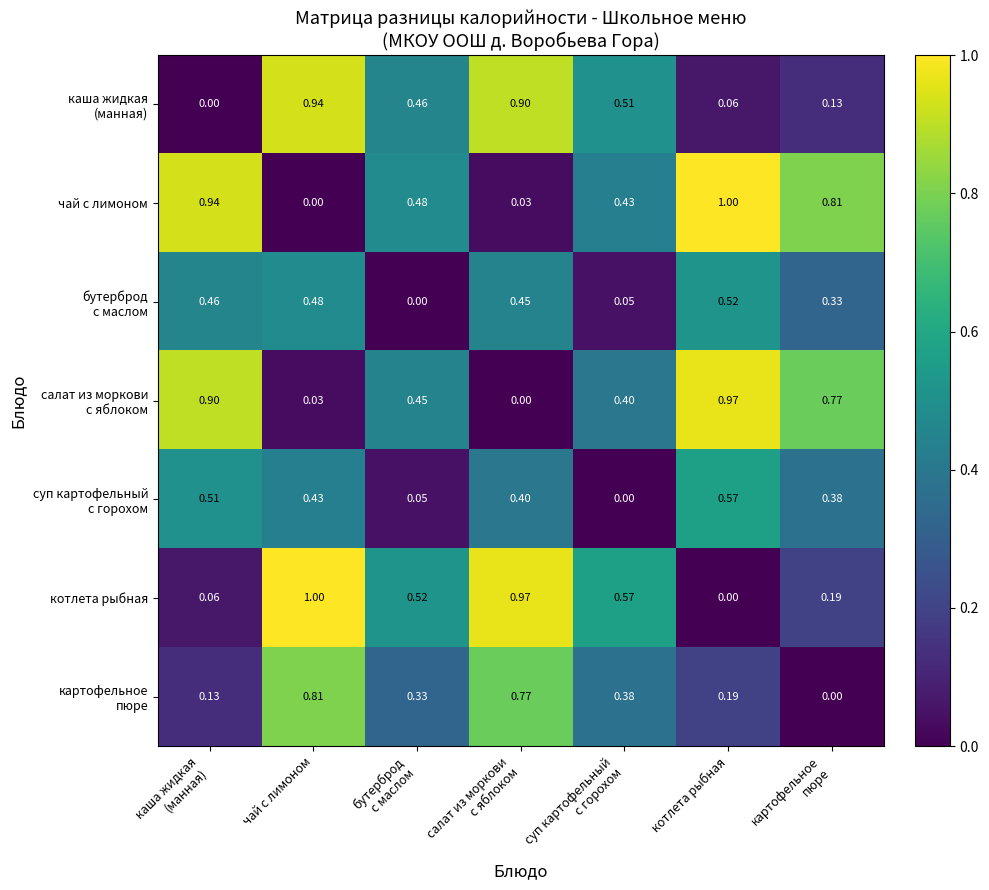

At which category is the sum across all series the highest?

чай с лимоном